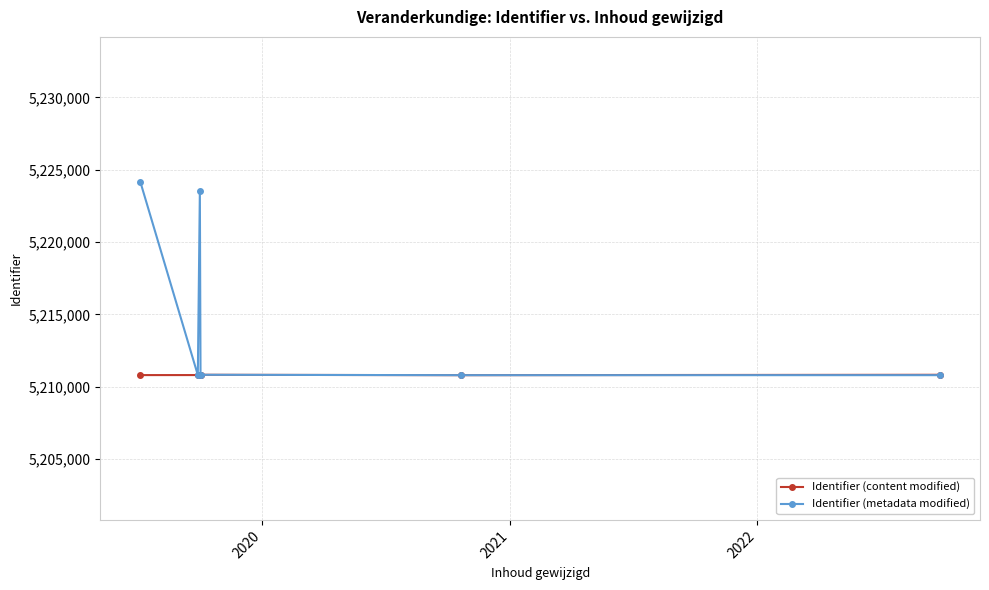

True or false: Identifier (metadata modified) has more than 2 interior local peaks.

False